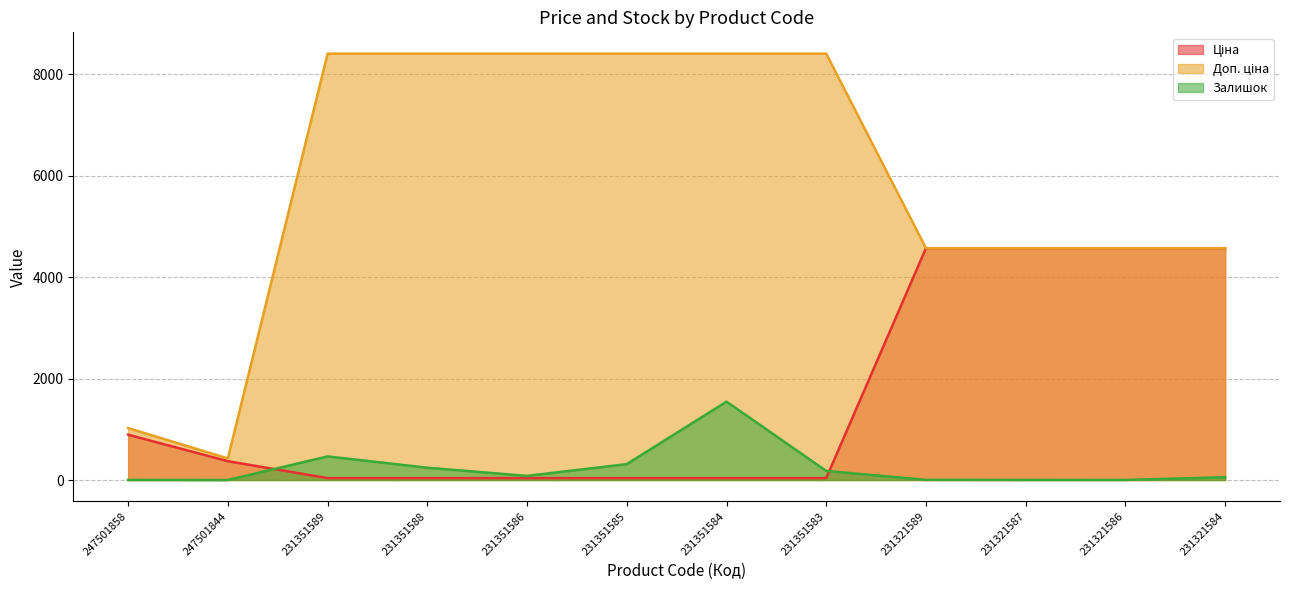

Does the chart have visible grid lines?

Yes